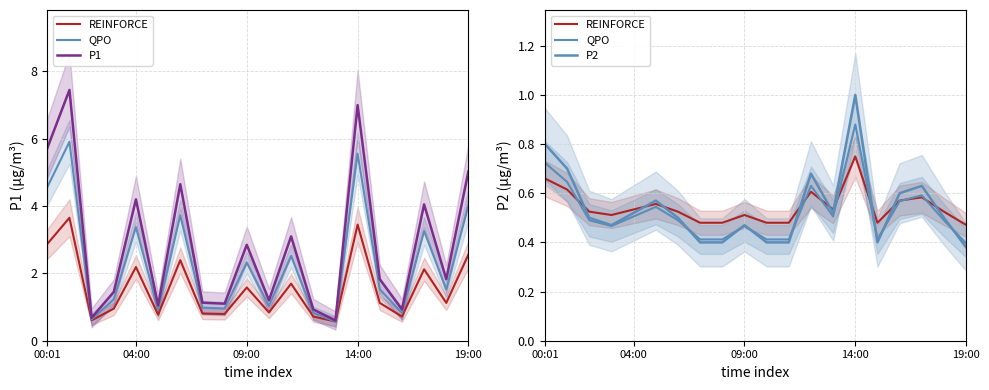

True or false: REINFORCE and P2 intersect in this chart.

True